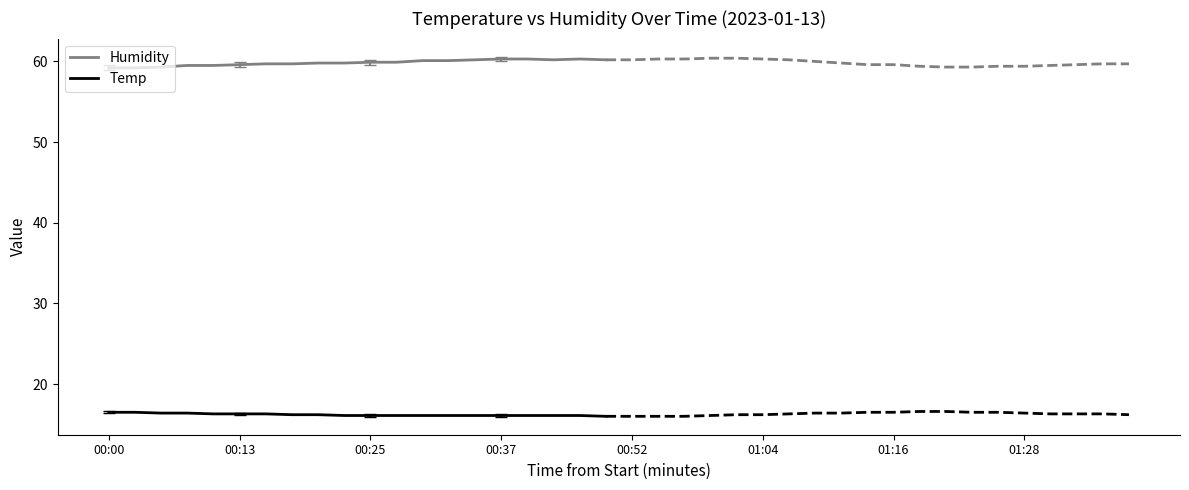

True or false: Temp has more than 1 interior local peaks.

False